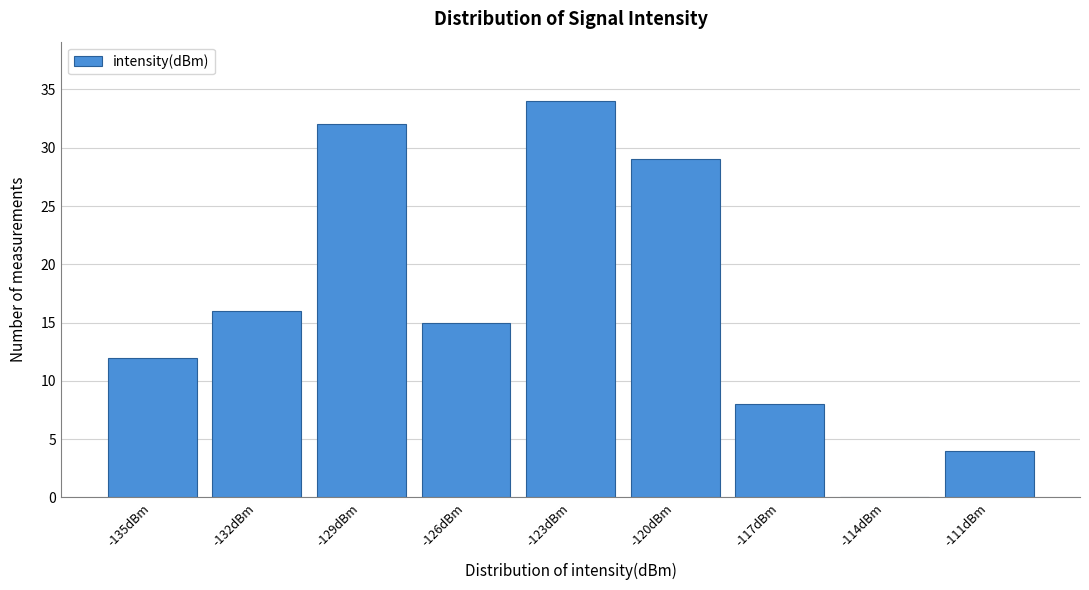

Reading left to right, transcribe all the data shown in this chart.

-135dBm=12	-132dBm=16	-129dBm=32	-126dBm=15	-123dBm=34	-120dBm=29	-117dBm=8	-114dBm=0	-111dBm=4